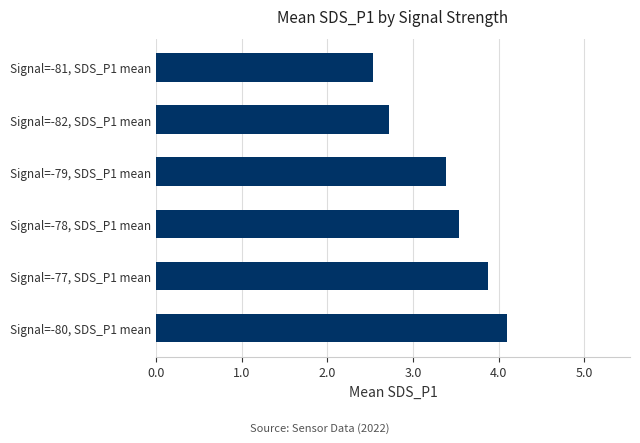

What is the minimum value shown in the chart?

2.5